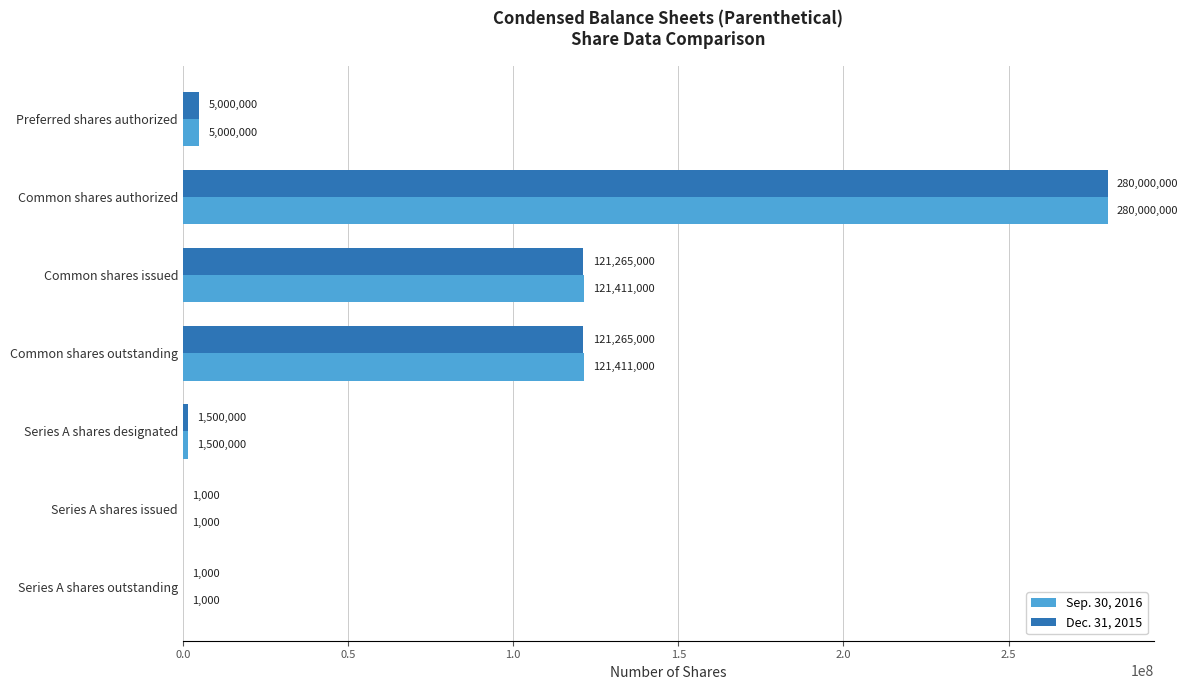

What is the highest value of the Dec. 31, 2015 series?

280000000